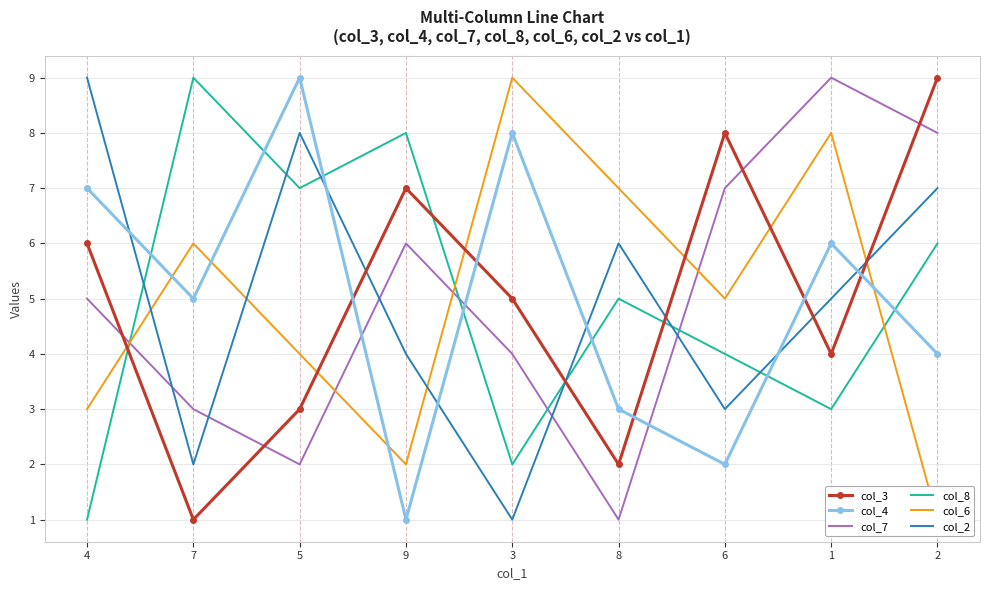

What is the difference between the highest and lowest values at 7?

8